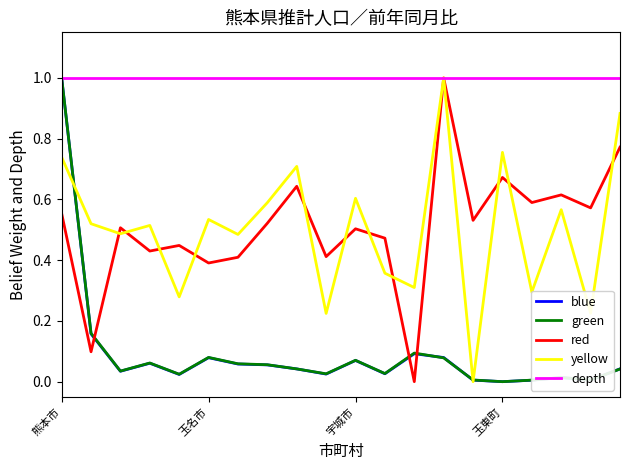

Which series has the largest total across all categories?

depth